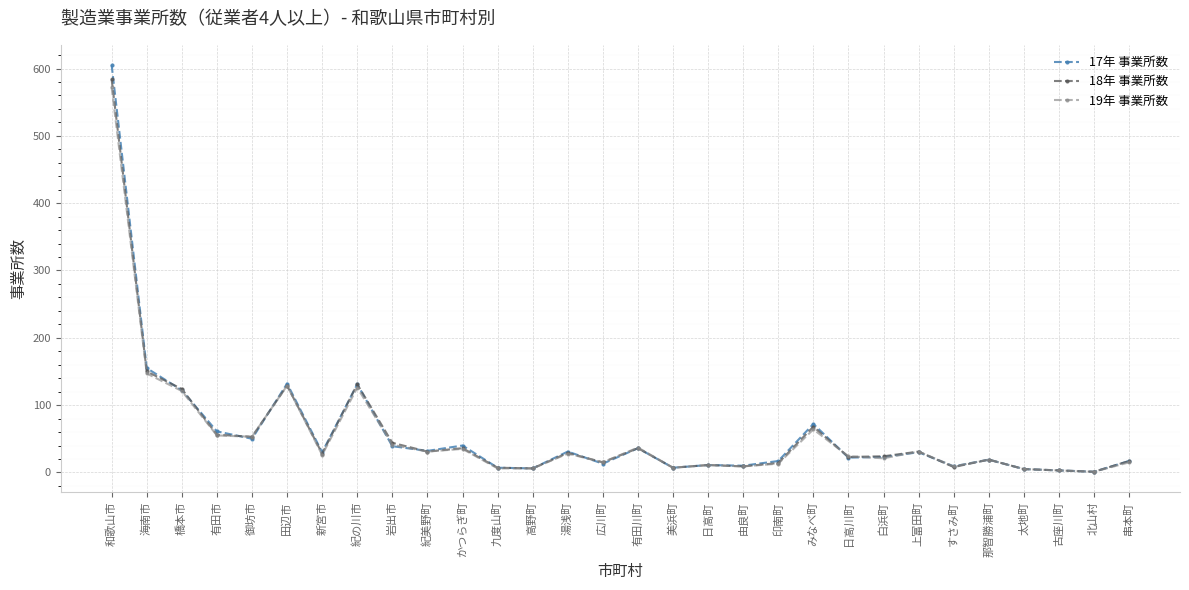

What is the value of the 18年 事業所数 point at the 25th from the left?

8